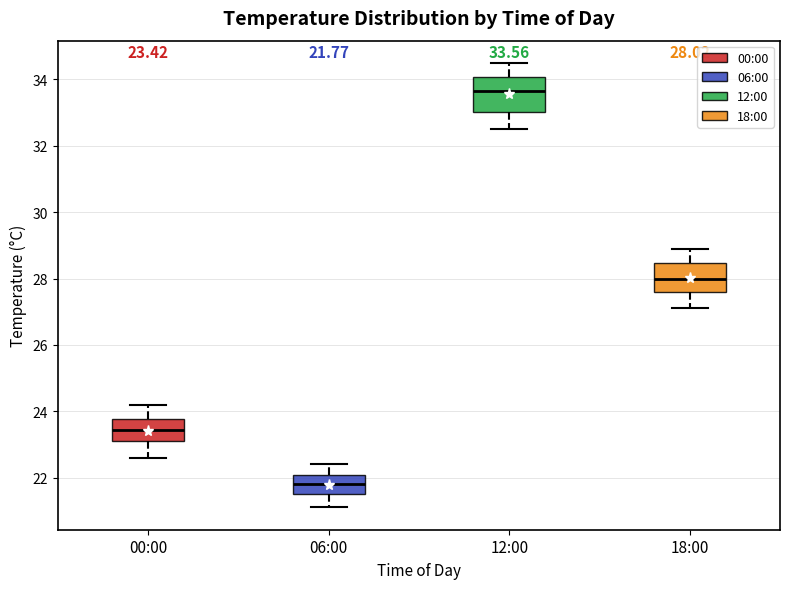

Which box has the lowest median line?

06:00